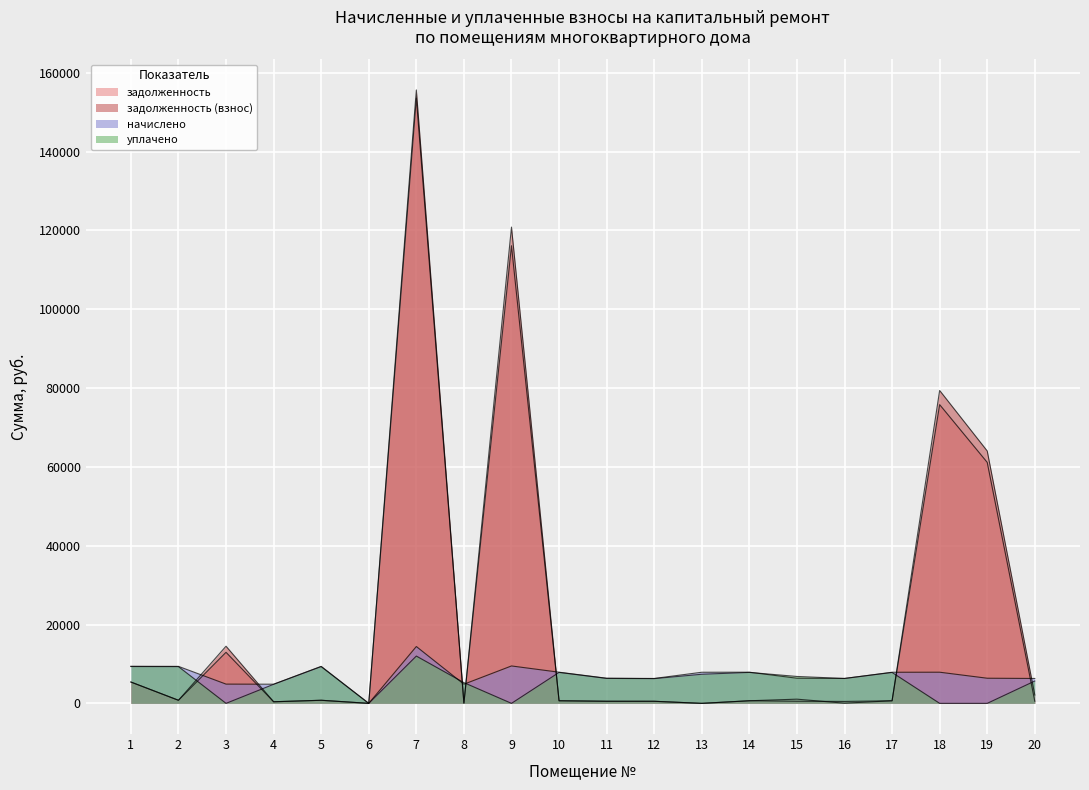

Which series changed the most between 1 and 15?

задолженность (взнос)